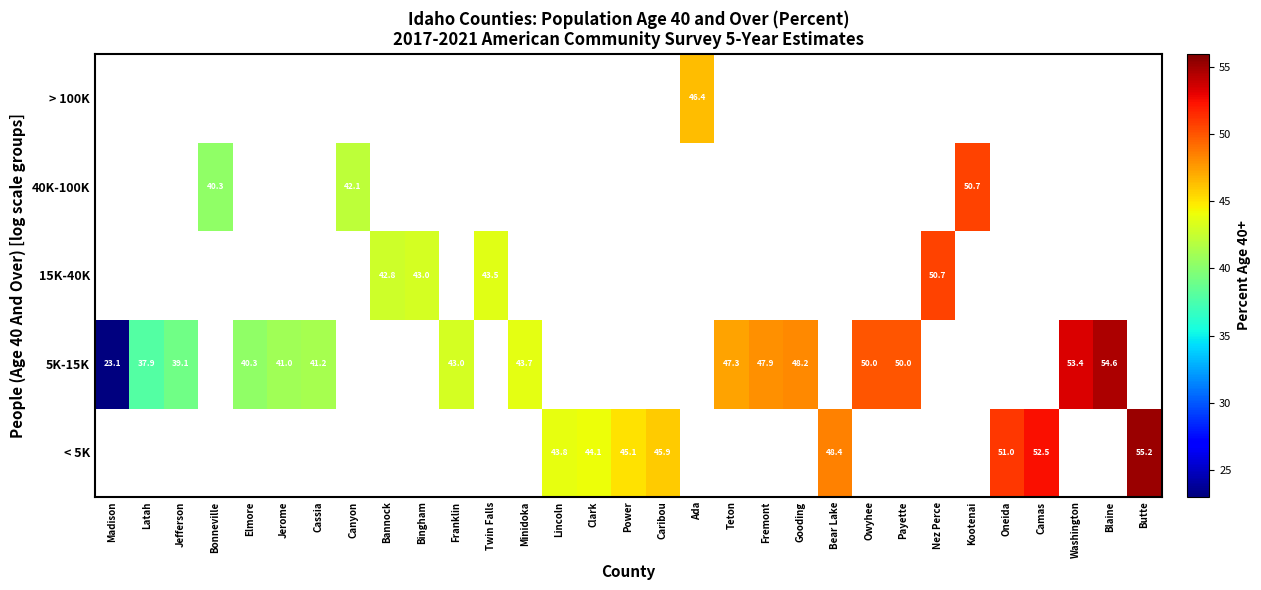

Is it true that 15K-40K equals 74.0 at Twin Falls?

False